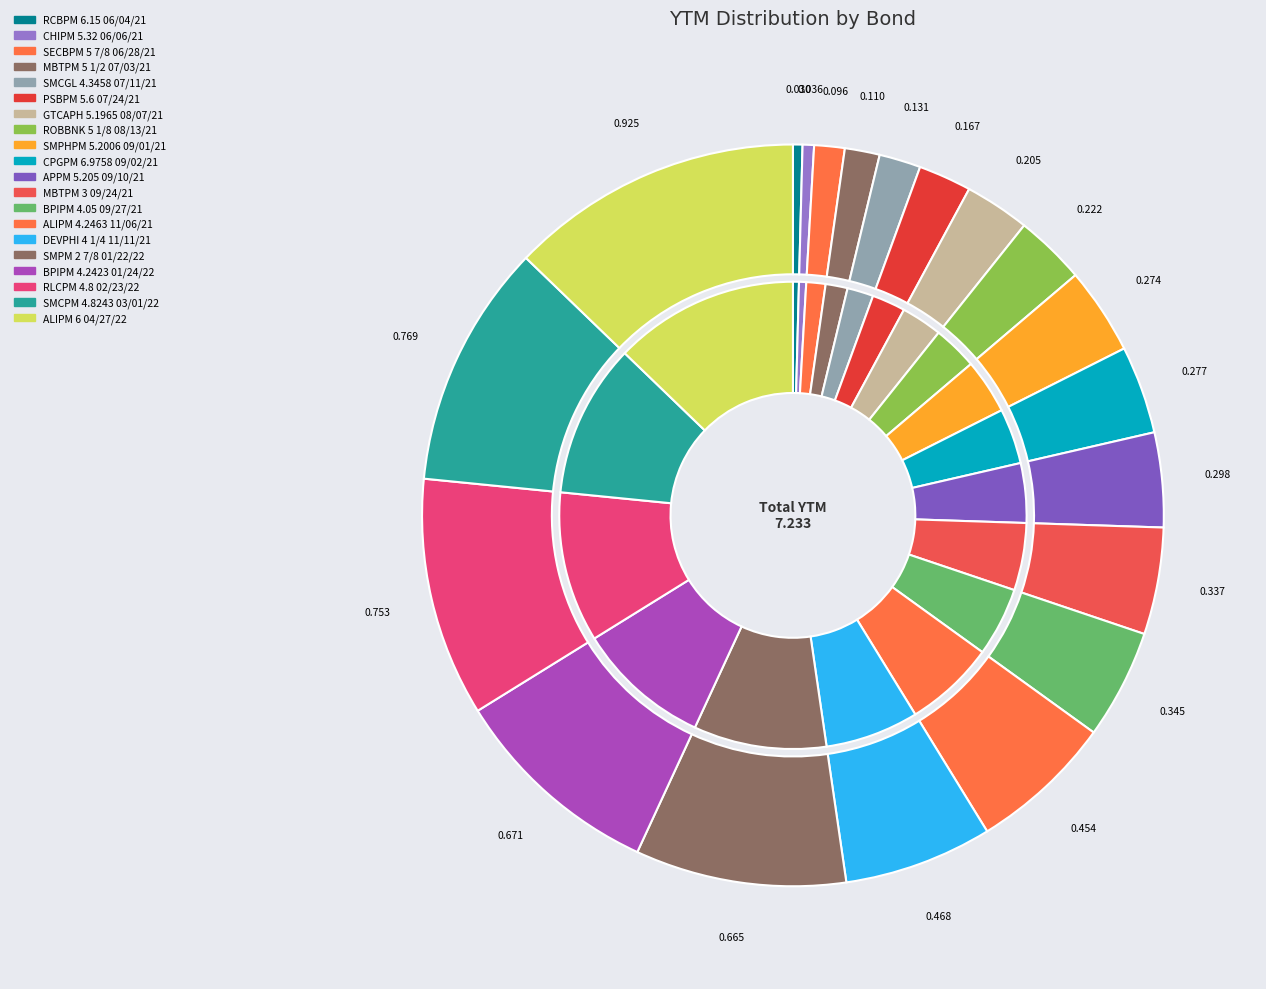

Count the number of slices in the pie.

20